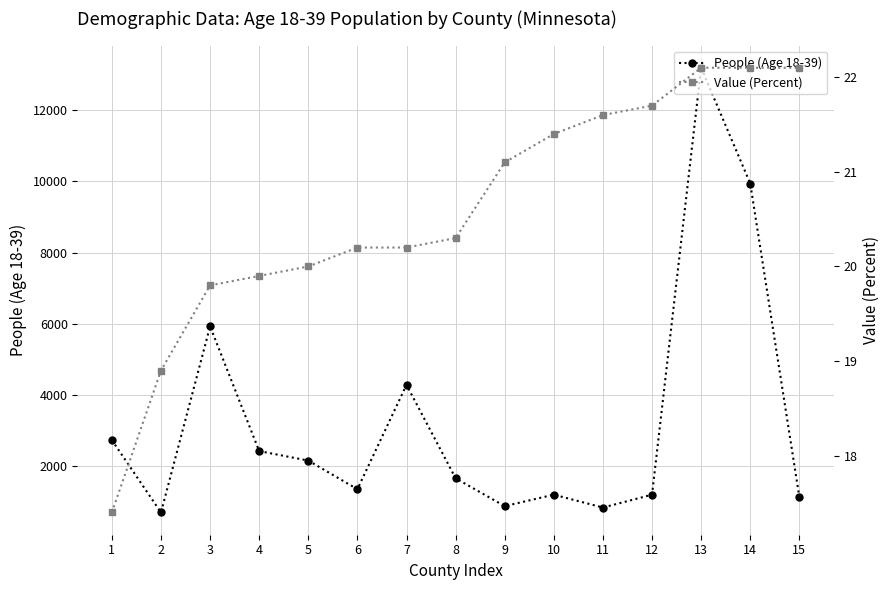

Which series has the largest total across all categories?

People (Age 18-39)